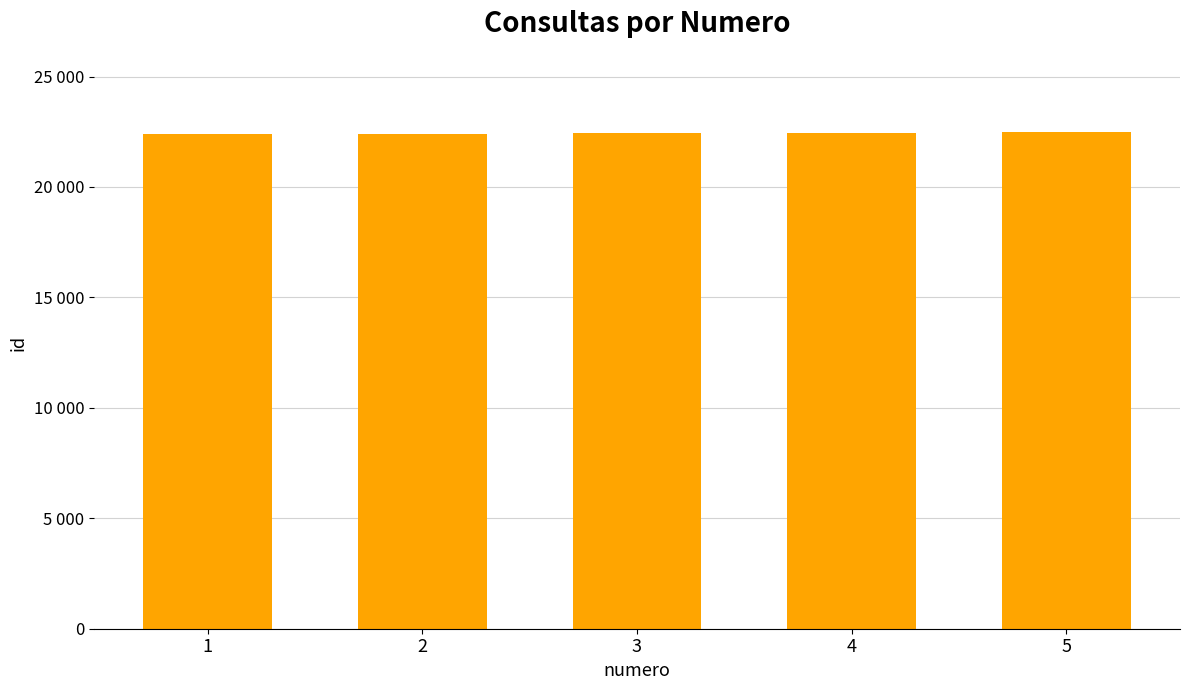

How many categories are shown in the chart?

5